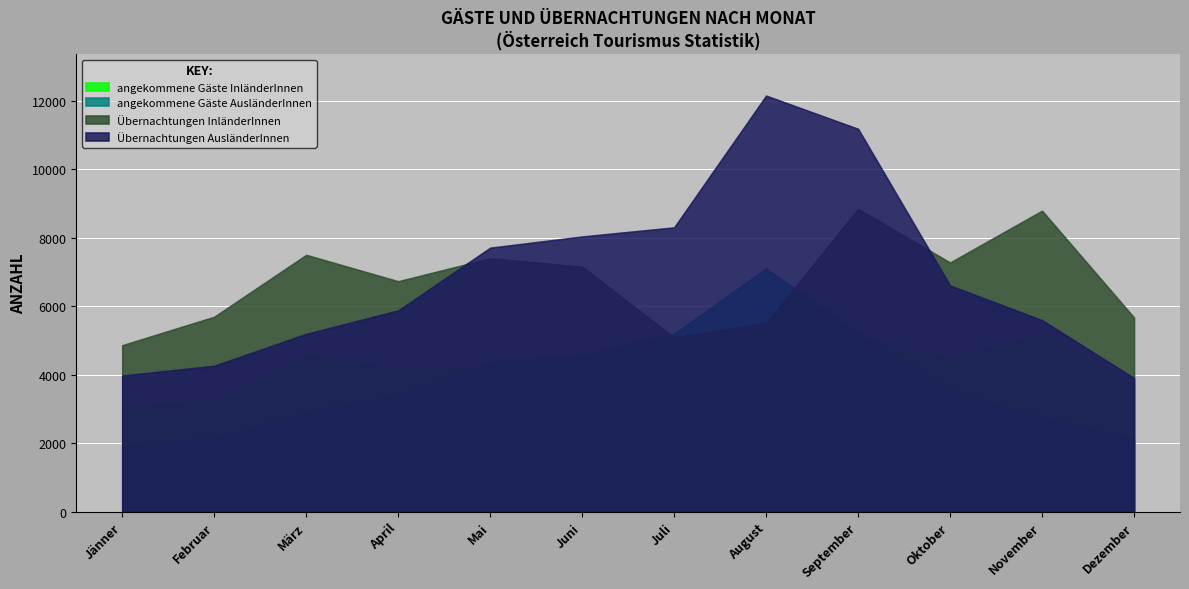

Is the value of angekommene Gäste InländerInnen at Februar greater than the value of angekommene Gäste AusländerInnen at Dezember?

Yes